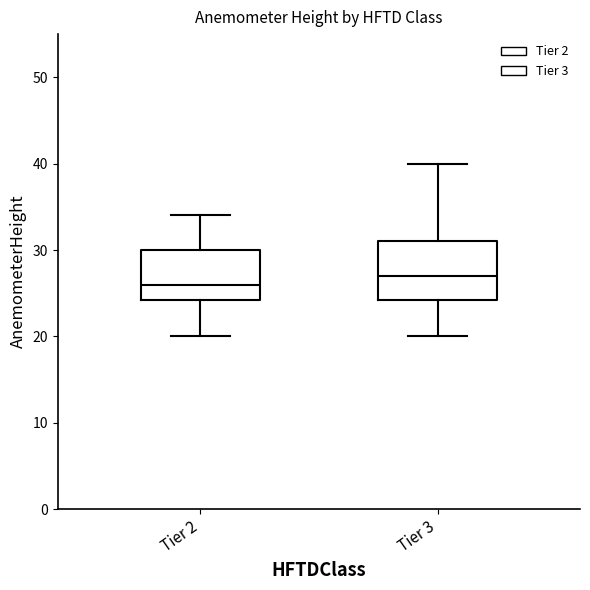

Where does the upper whisker of the box for Tier 2 end on the y-axis? The values are not printed on the chart, so give them approximately, as read against the axis.

34